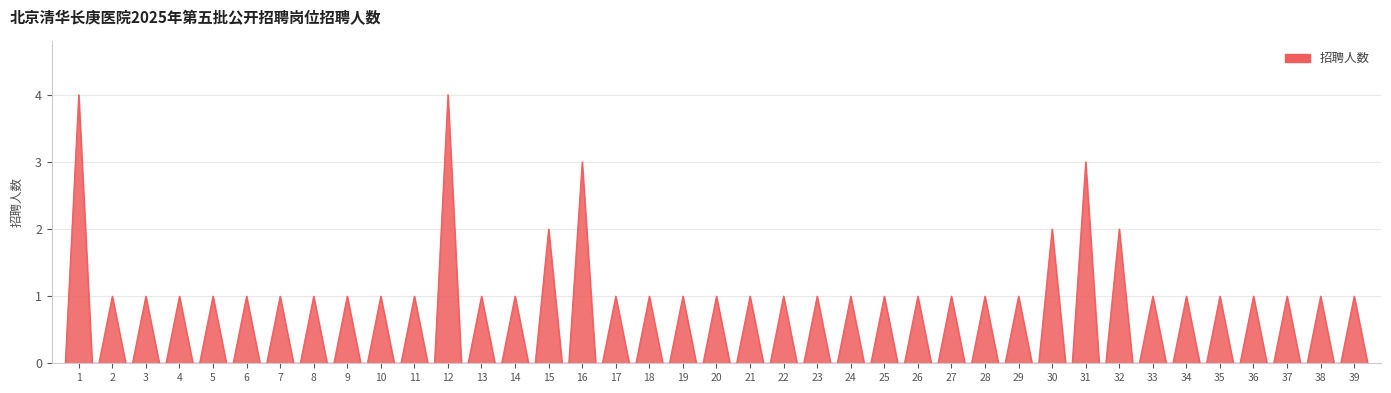

How many series are shown in this chart?

1